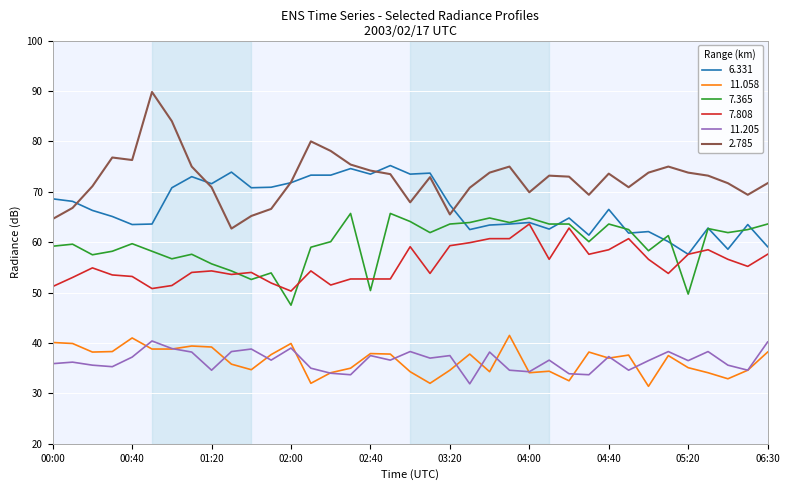

True or false: 6.331 and 11.058 cross at least once.

False